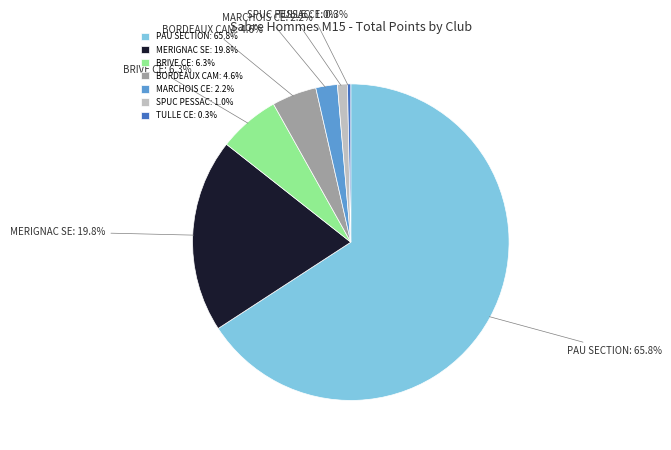

Is there a majority slice in this chart?

Yes